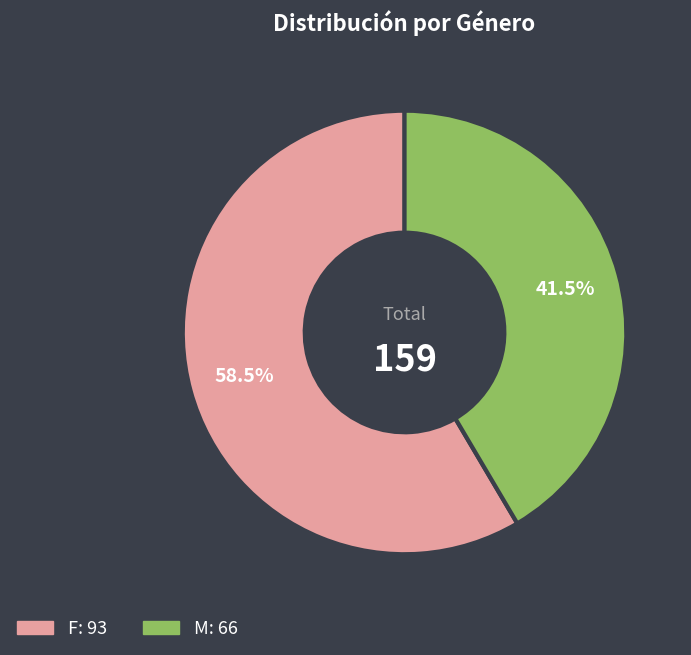

Which slice represents more than half of the pie?

F